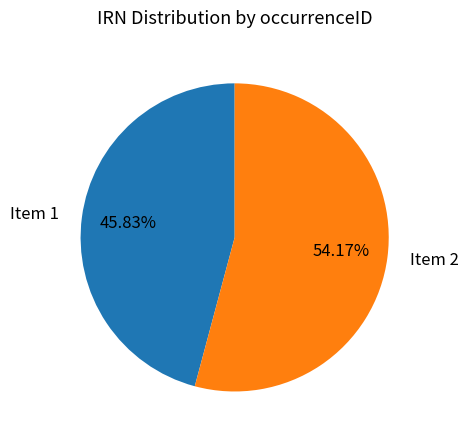

Combined, do Item 2 and Item 1 account for over 50%?

Yes